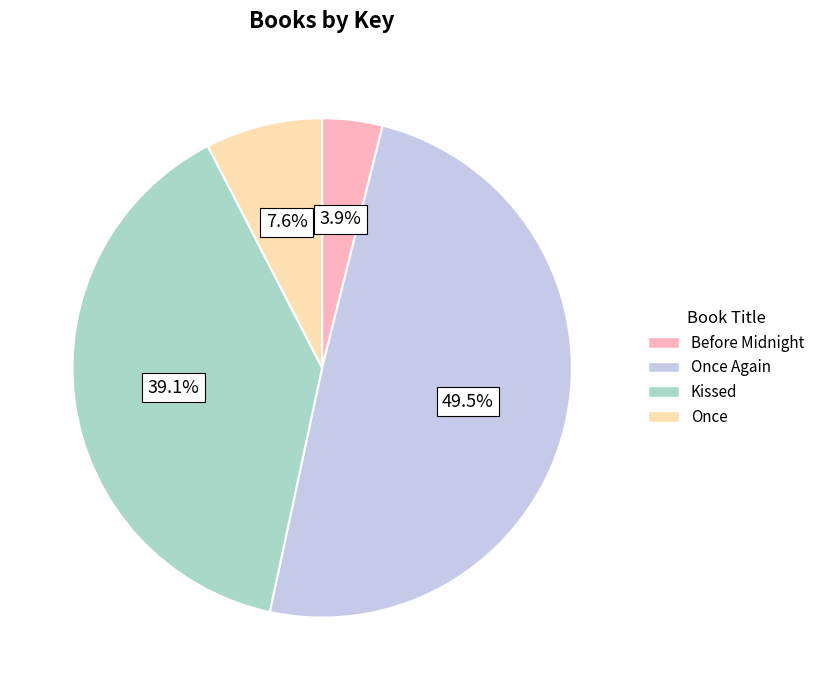

To the nearest percent, what is the combined percentage of Once and Kissed?

47%